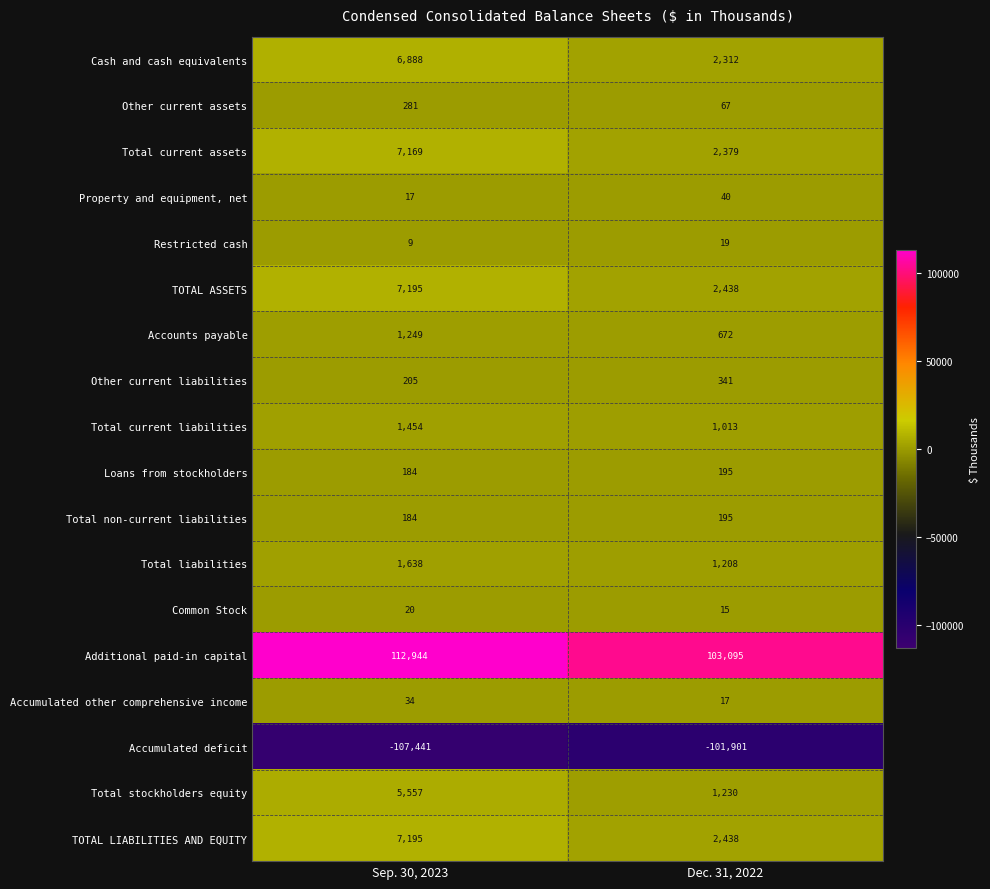

At which label does Total current assets reach its peak?

Sep. 30, 2023